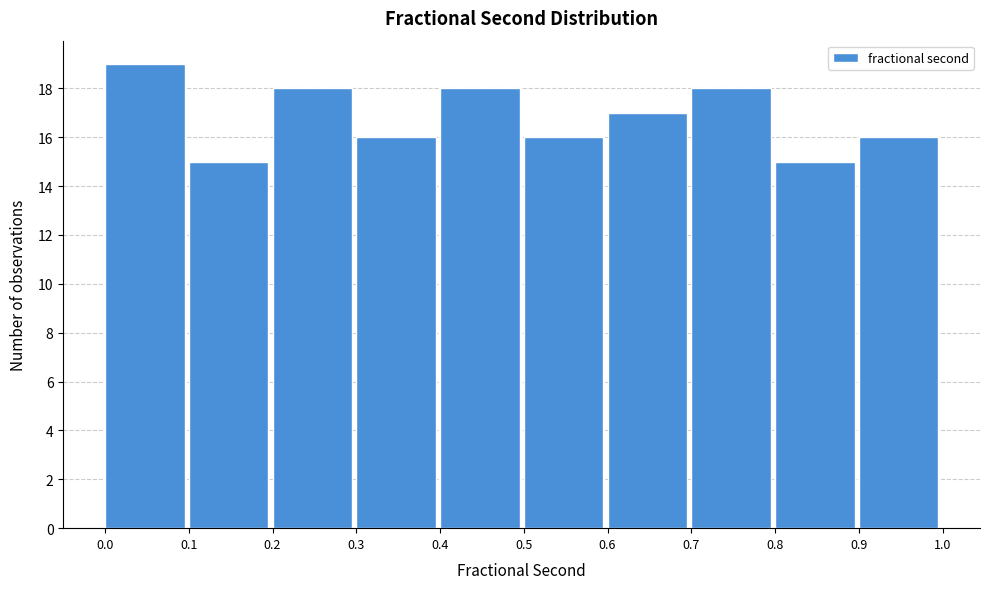

Reading left to right, transcribe this chart: for each bar, give the range it covers on the x-axis and its height. The values are not printed on the chart, so give them approximately, as read against the axis.

0.0 to 0.1: 19
0.1 to 0.2: 15
0.2 to 0.3: 18
0.3 to 0.4: 16
0.4 to 0.5: 18
0.5 to 0.6: 16
0.6 to 0.7: 17
0.7 to 0.8: 18
0.8 to 0.9: 15
0.9 to 1.0: 16